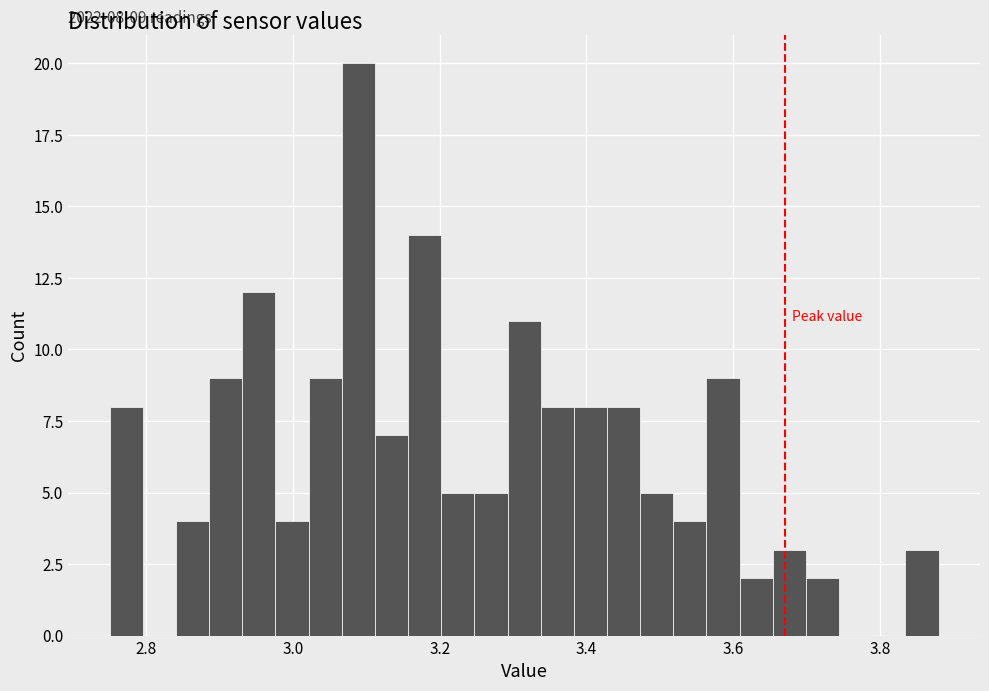

Read against the x-axis, roughly where is the centre of the tallest bar?

3.08